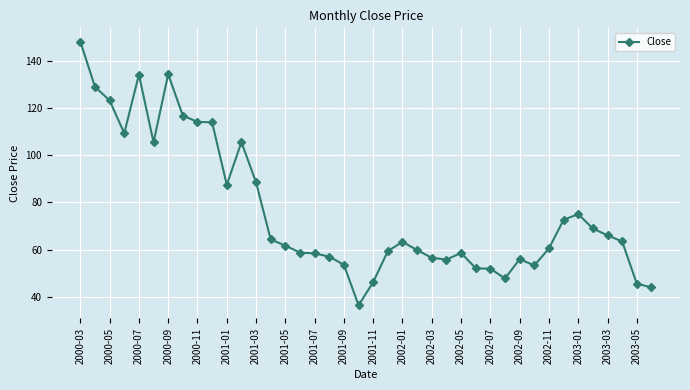

Does the chart display data point markers on the line(s)?

Yes